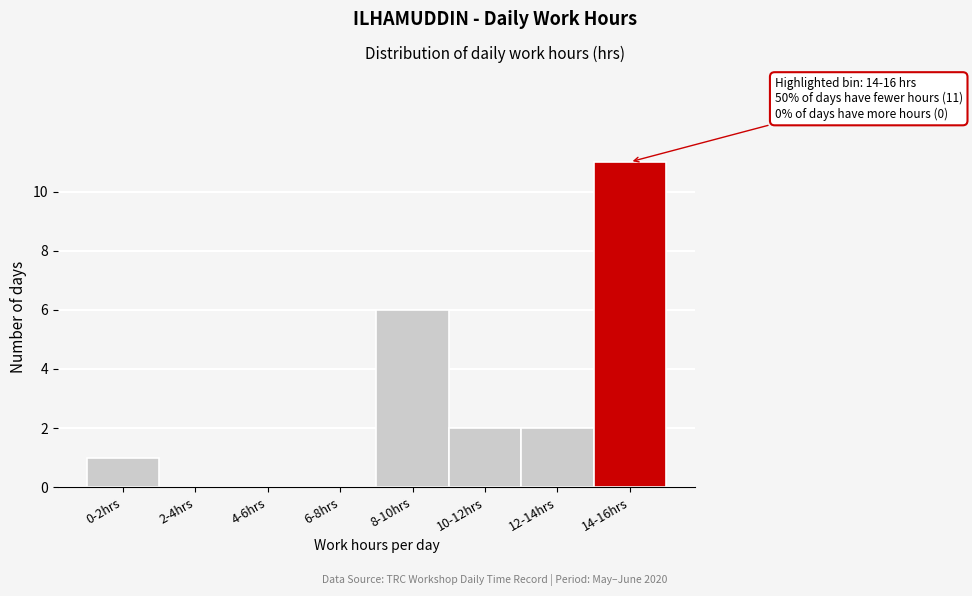

Reading left to right, transcribe all the data shown in this chart.

0-2hrs=1	2-4hrs=0	4-6hrs=0	6-8hrs=0	8-10hrs=6	10-12hrs=2	12-14hrs=2	14-16hrs=11